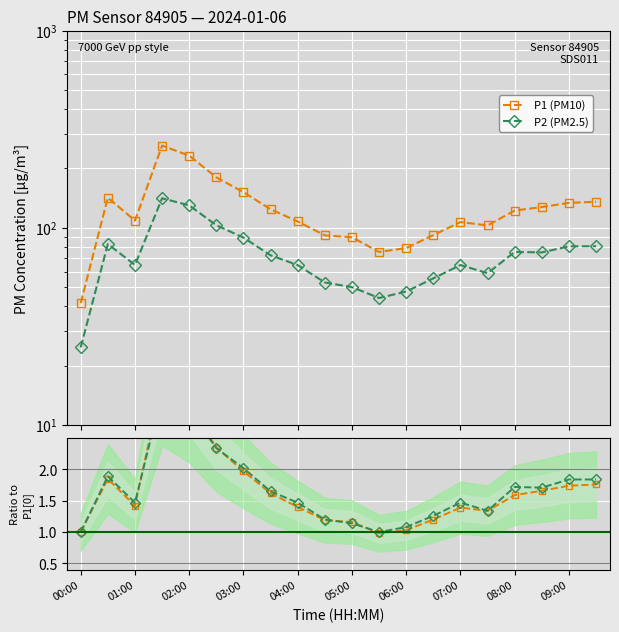

How many lines are shown in the chart?

4